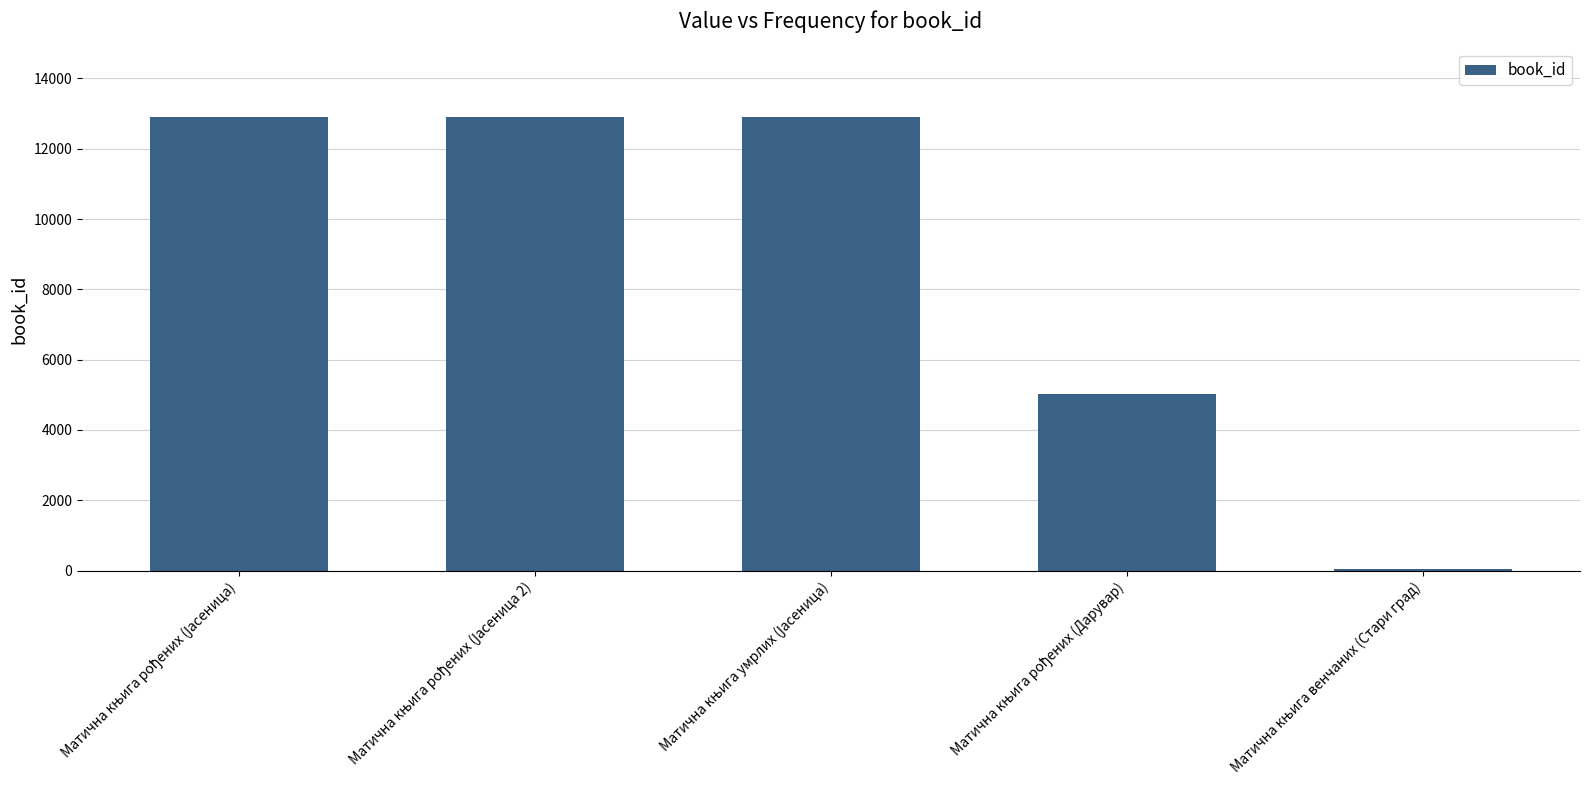

What is the greatest value displayed?

12914